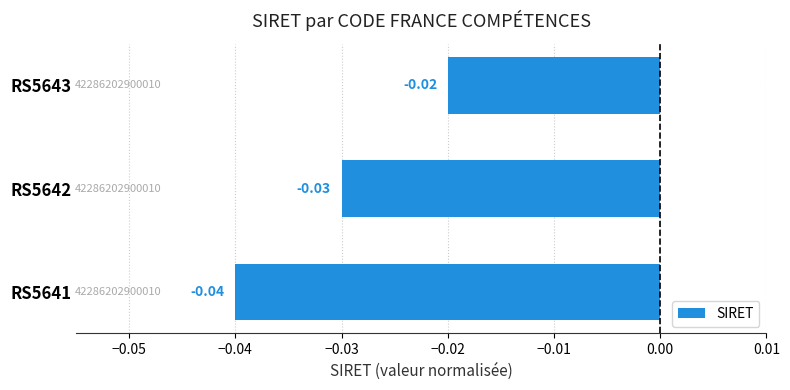

Which has a higher value, RS5642 or RS5641?

RS5642